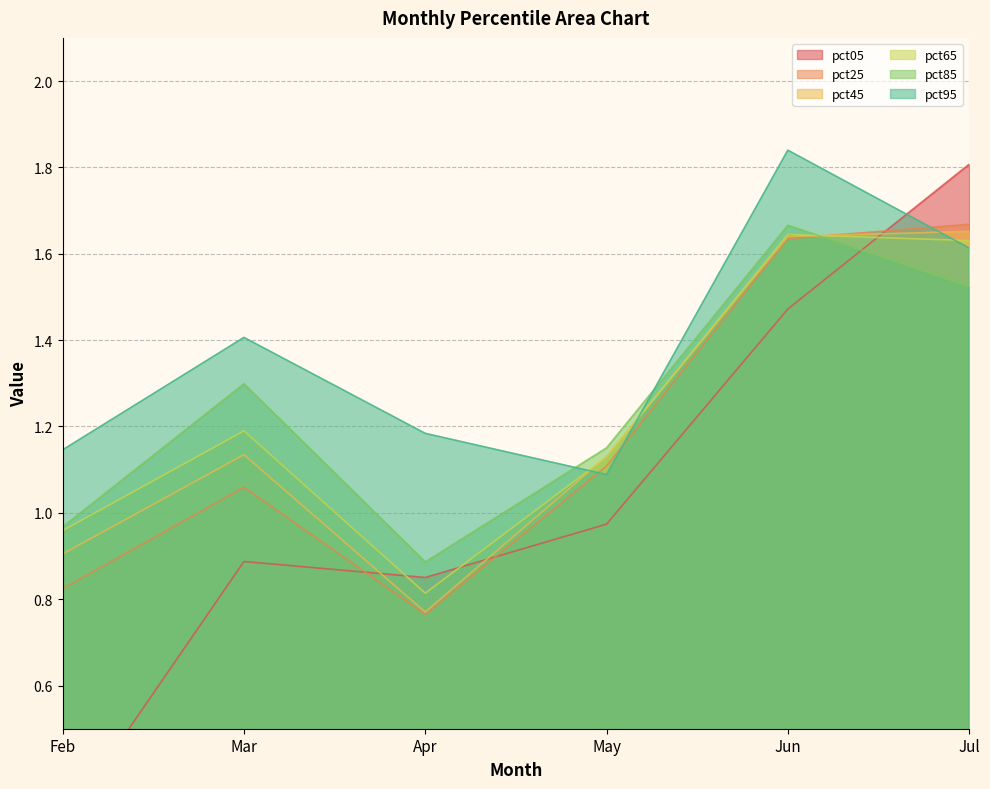

At which category is the sum across all series the highest?

Jun